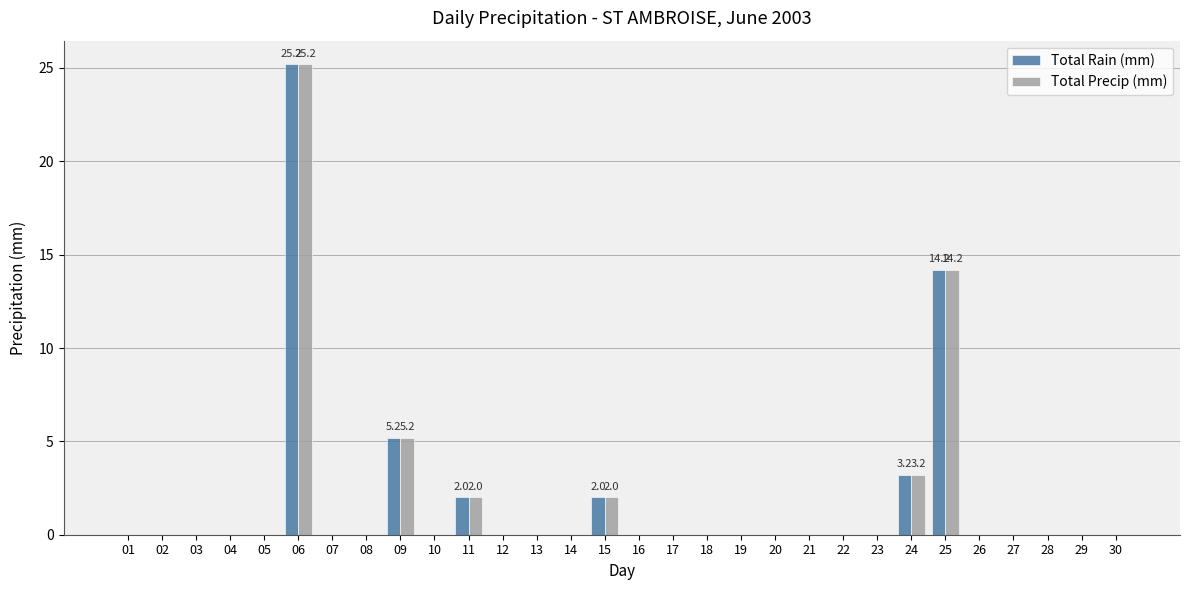

At which category does the chart reach its peak across all series?

06